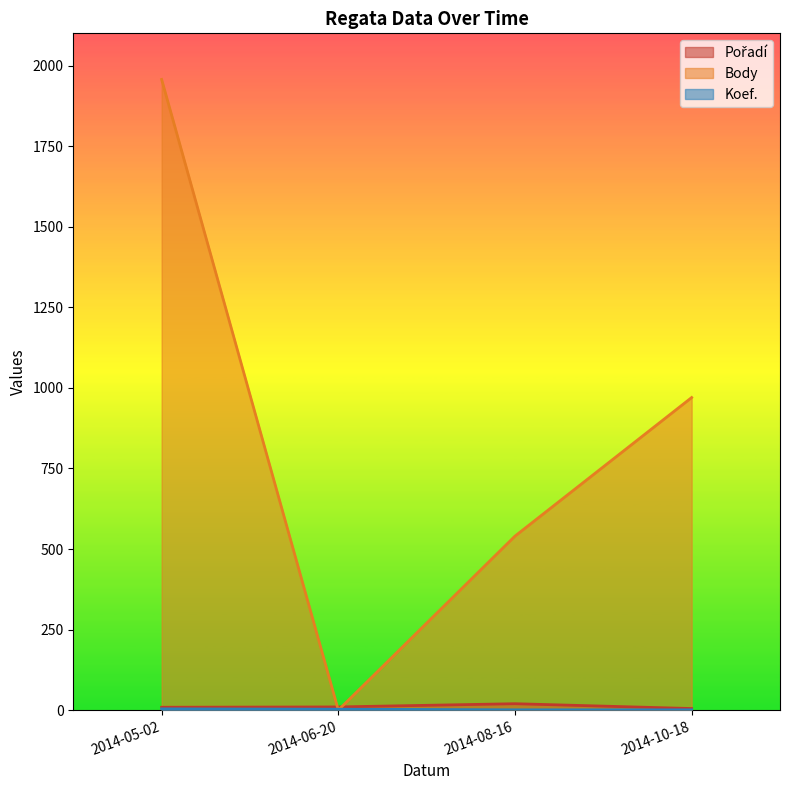

Where is Body nearest to the value 978?

2014-10-18